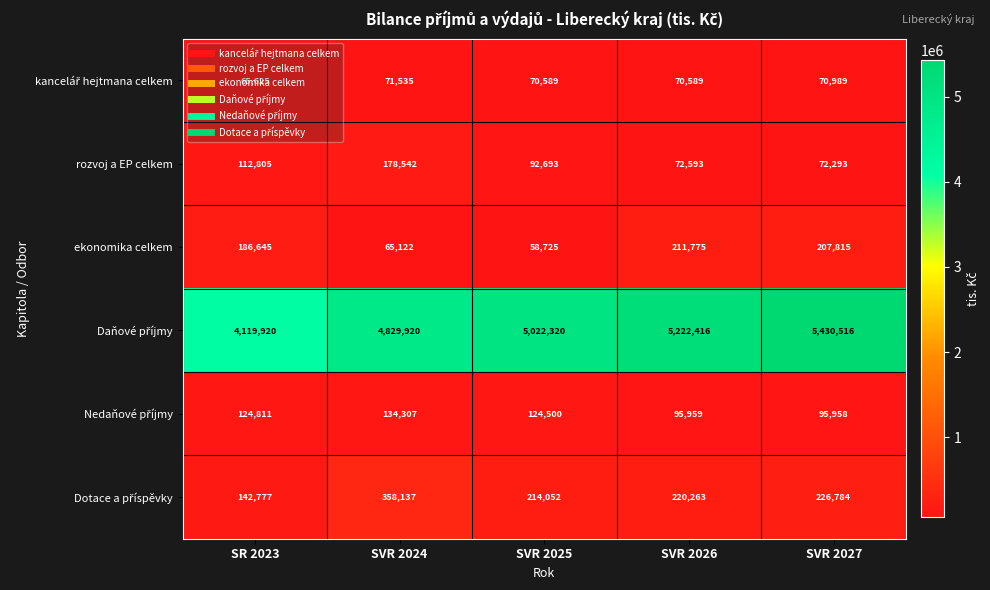

What is the difference between the second highest and minimum values in the rozvoj a EP celkem series?

40512